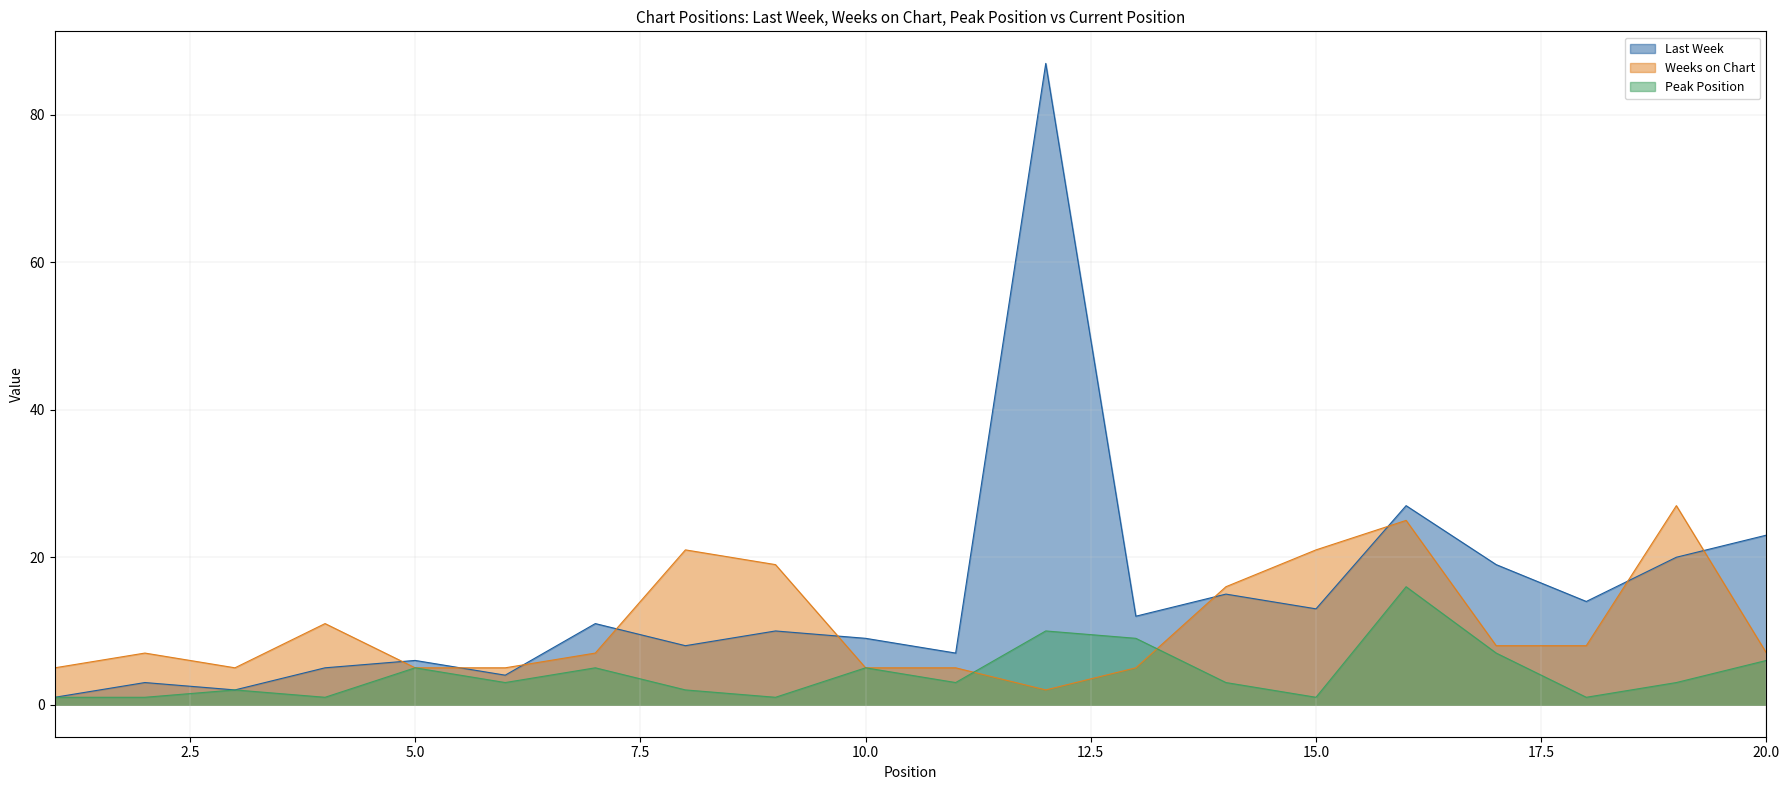

At which label does Last Week first exceed 11?

12